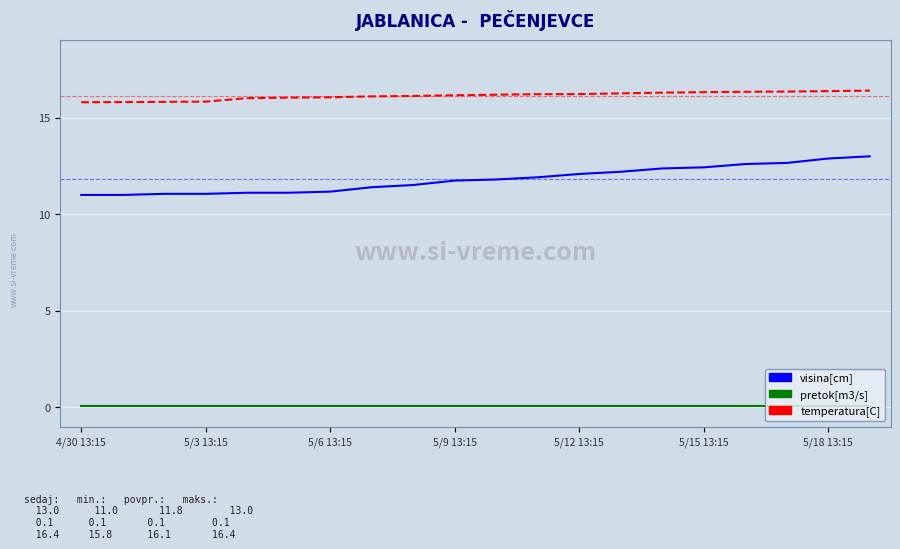

True or false: visina[cm] and pretok[m3/s] cross at least once.

False